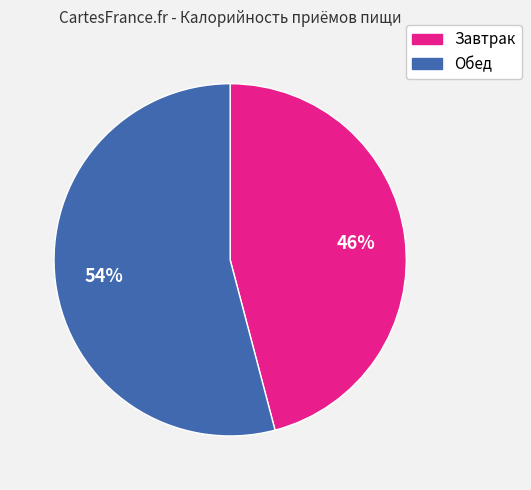

Which slice is the smallest?

Завтрак